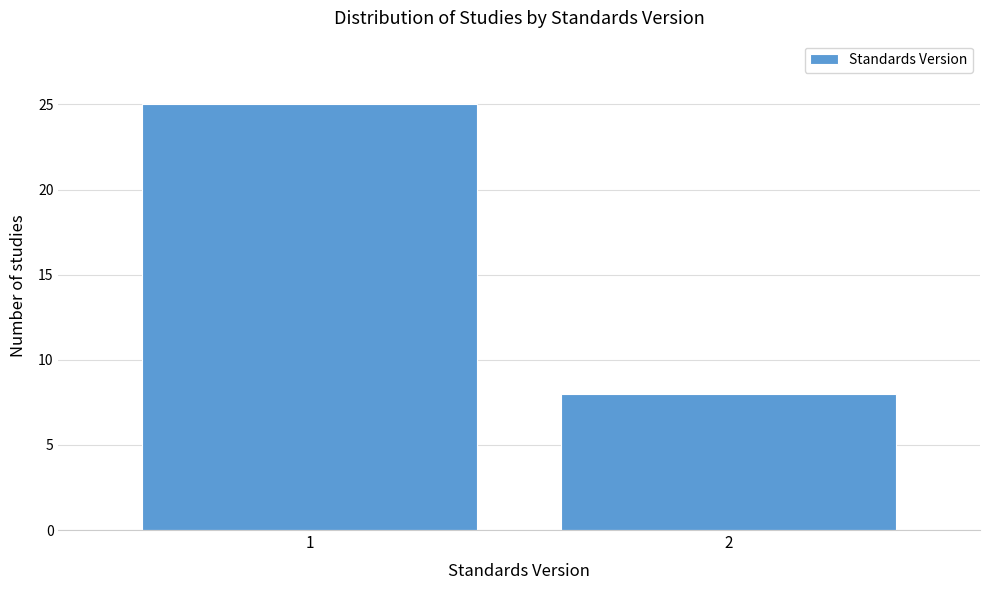

Reading left to right, what are all the values shown in this chart?

25	8